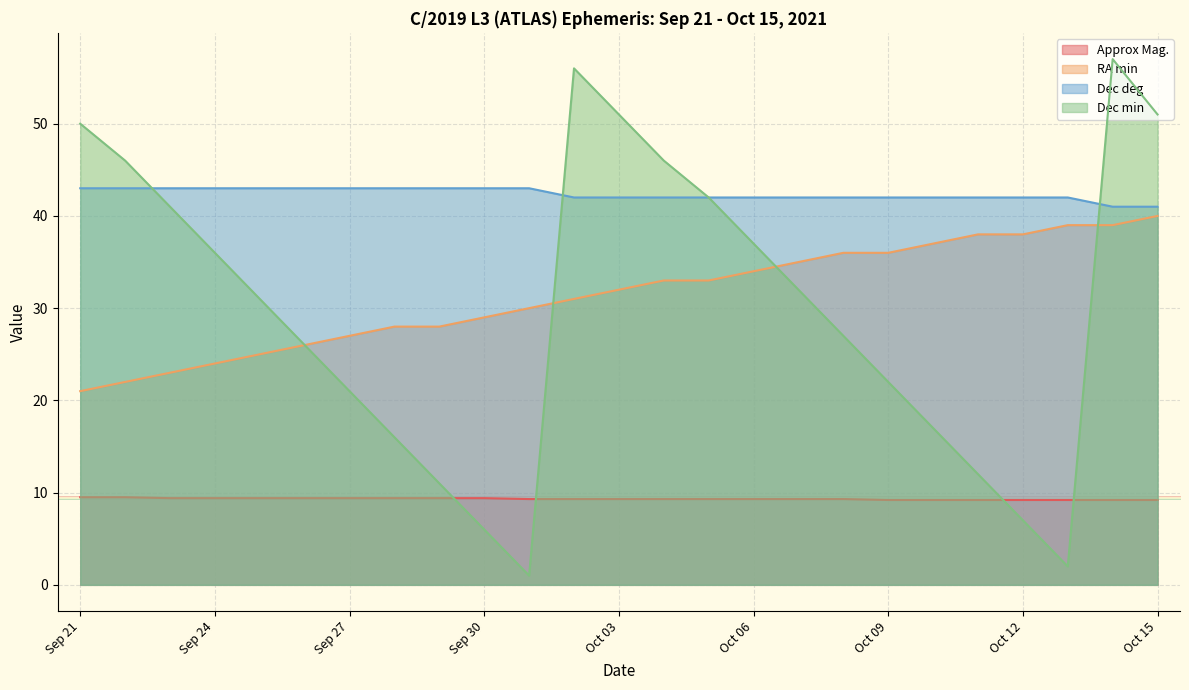

Which series has the widest spread of values?

Dec min